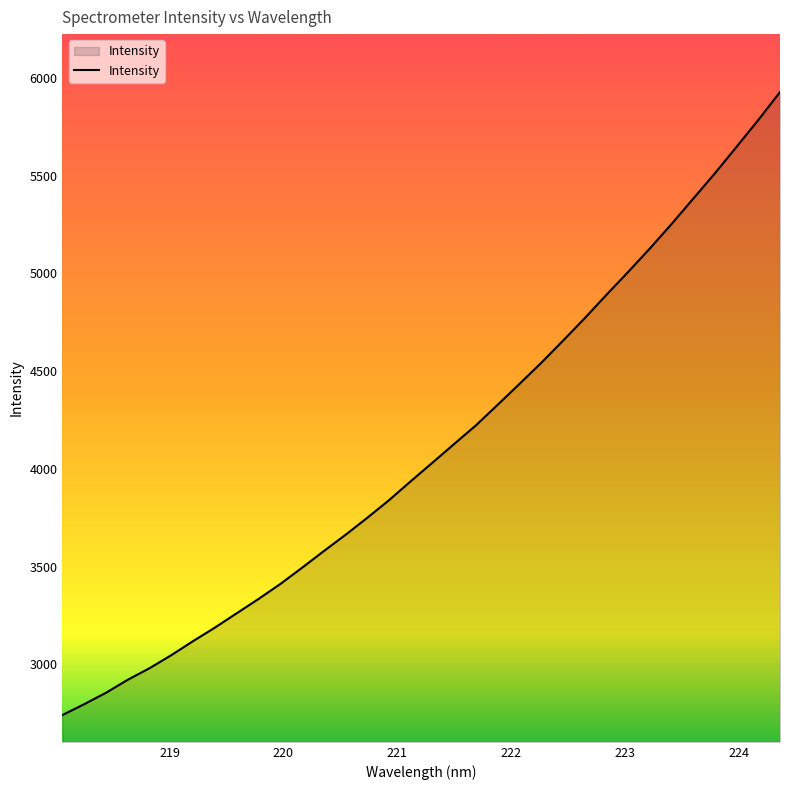

What is the smallest value displayed?

2740.3